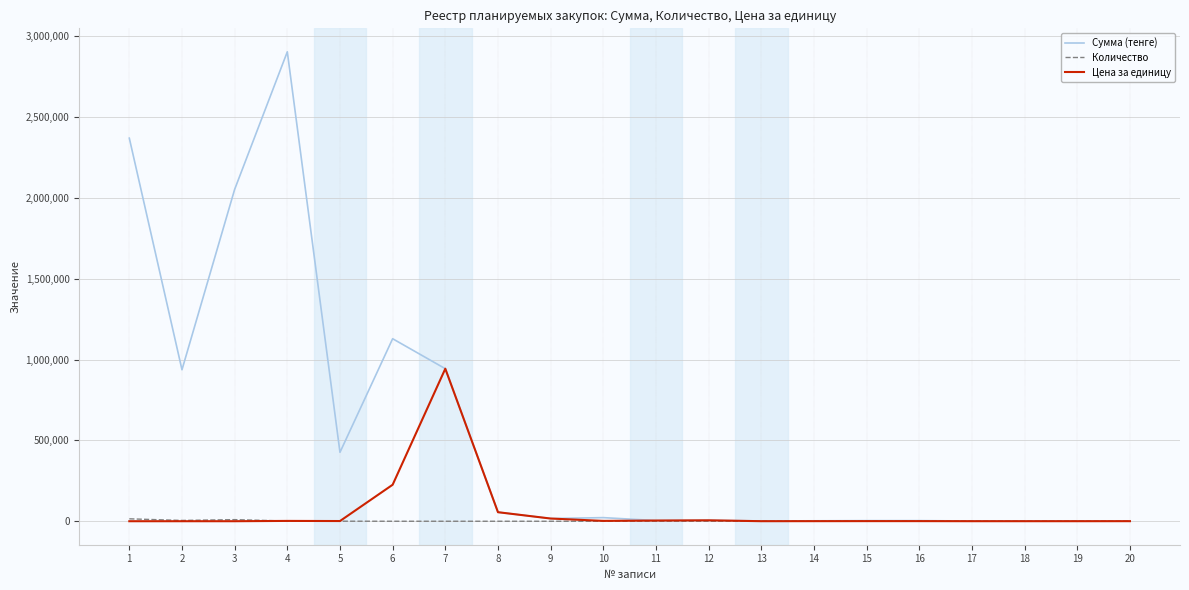

What value does the Сумма (тенге) series have at 7?

944000.0